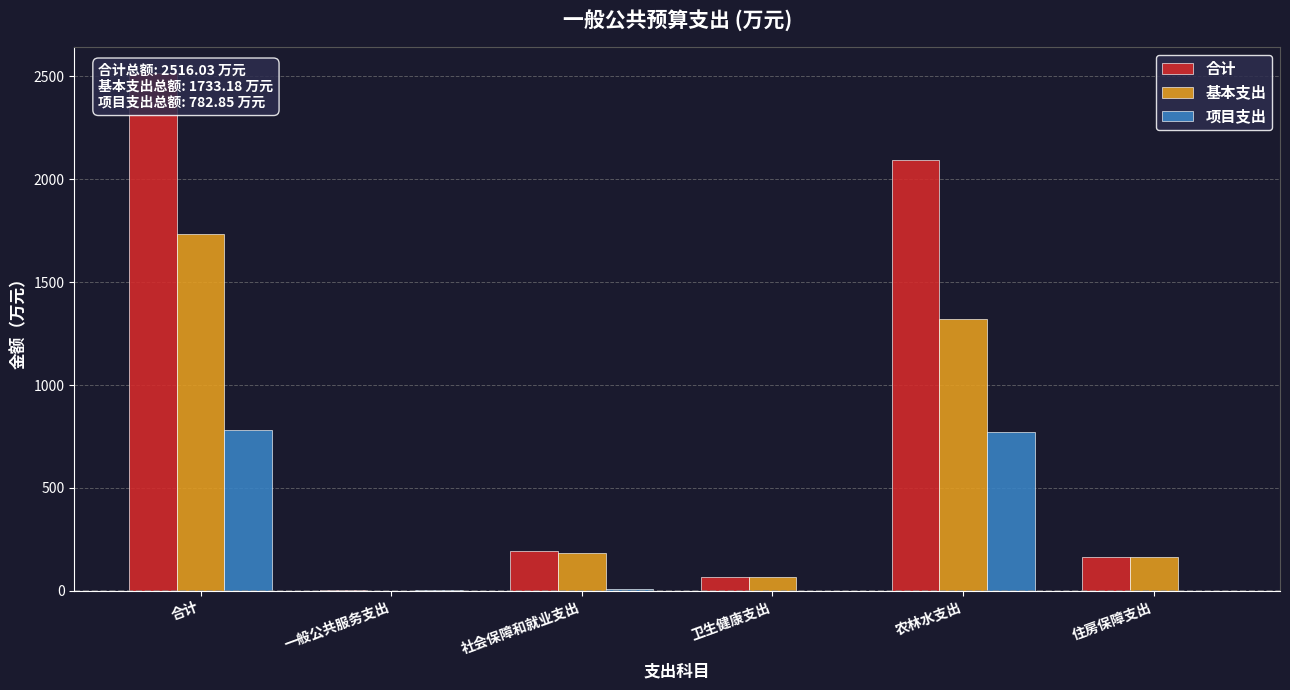

What is the difference between the maximum and second lowest values in the 基本支出 series?

1665.7